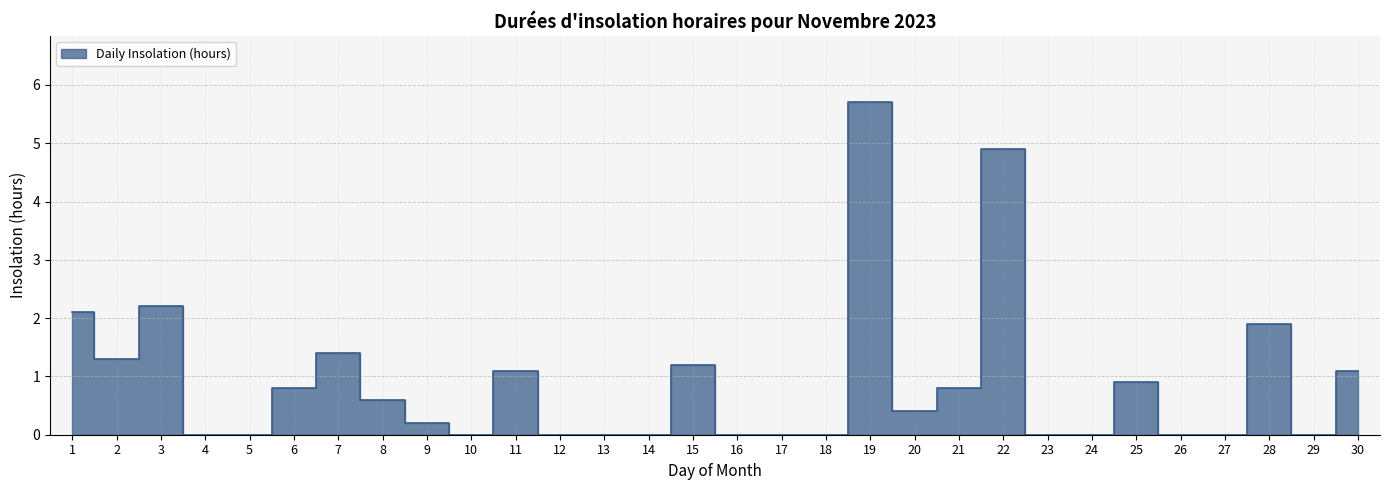

Reading left to right, extract all data points from this chart.

2.1	1.3	2.2	0.0	0.0	0.8	1.4	0.6	0.2	0.0	1.1	0.0	0.0	0.0	1.2	0.0	0.0	0.0	5.7	0.4	0.8	4.9	0.0	0.0	0.9	0.0	0.0	1.9	0.0	1.1